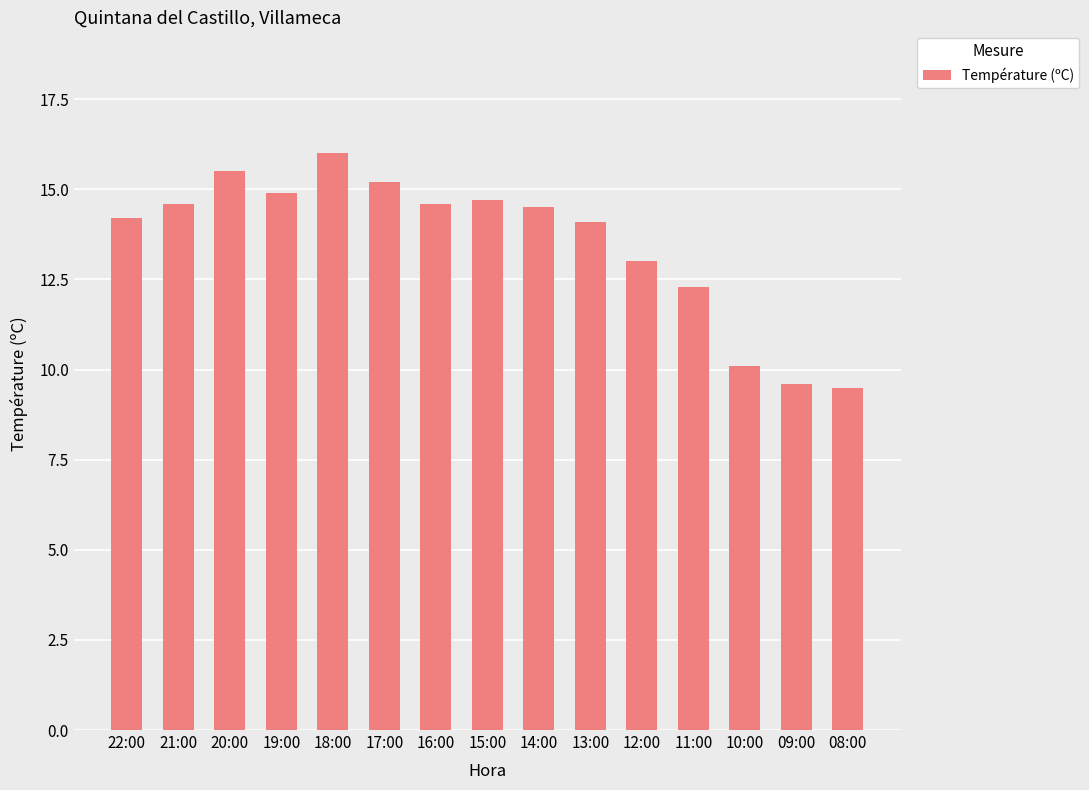

What is the change in value from 14:00 to 12:00?

-1.5